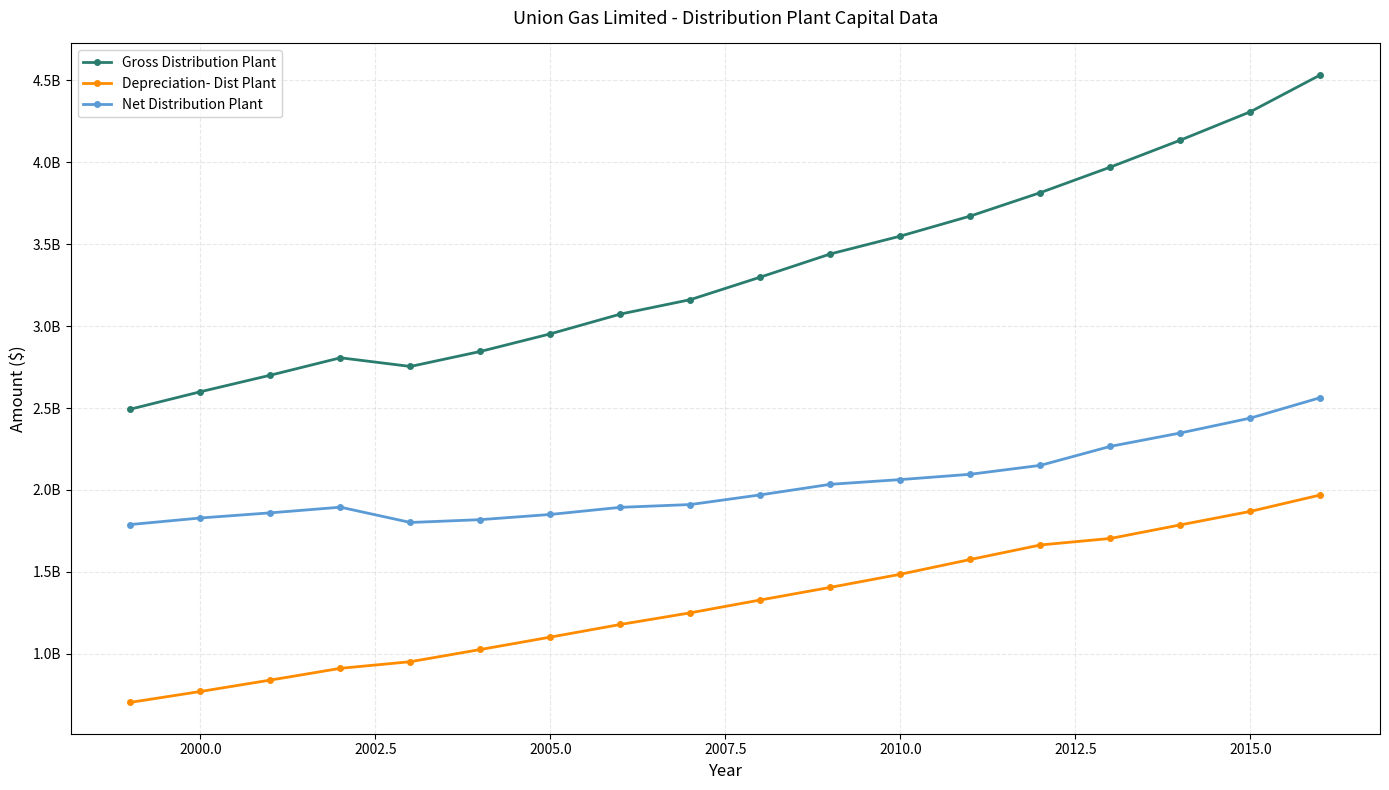

What are all the series names shown in the legend?

Gross Distribution Plant, Depreciation- Dist Plant, Net Distribution Plant